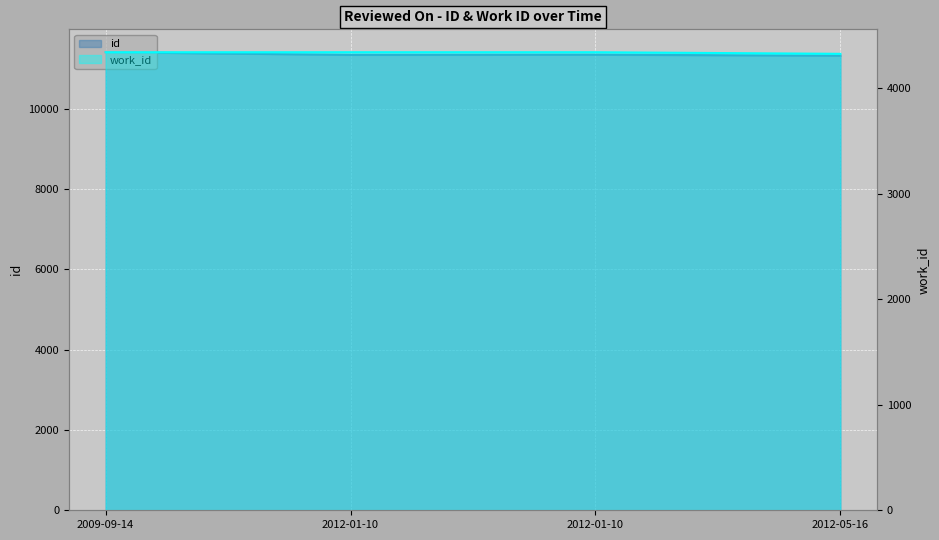

True or false: id has a value of 4201 at 2012-05-16.

False